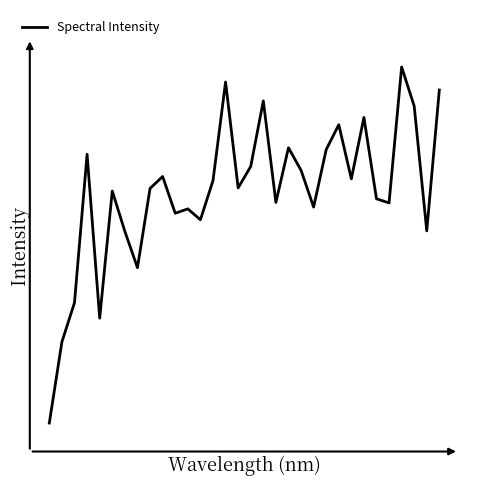

Is this an area chart (filled region under the line)?

No